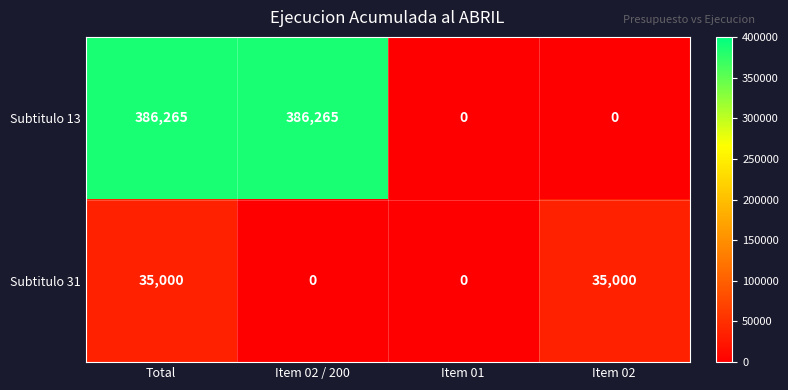

Reading right to left, list all the values displayed in this chart.

Subtitulo 13: Item 02=0	Item 01=0	Item 02 / 200=386265	Total=386265
Subtitulo 31: Item 02=35000	Item 01=0	Item 02 / 200=0	Total=35000